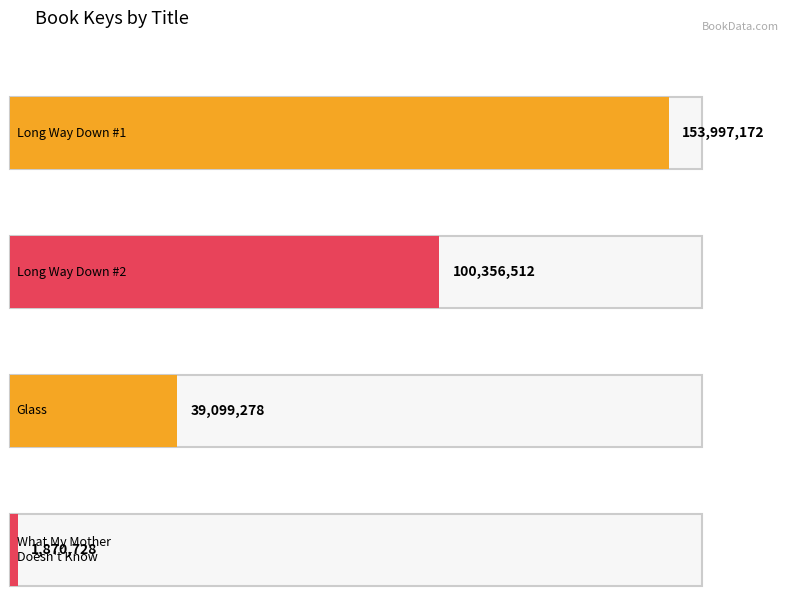

Is it true that the value at Long Way Down
(Reynolds/Atheneum) is 164069658?

False